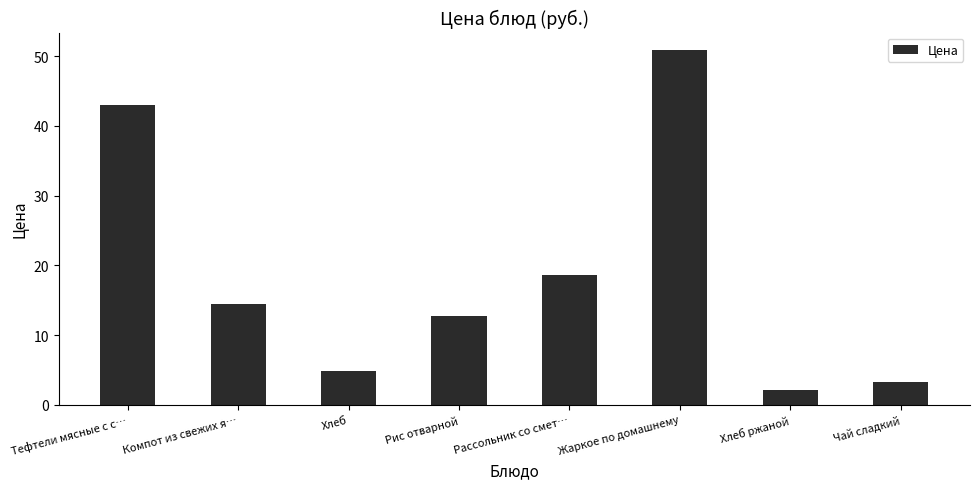

What is the average value?

18.8